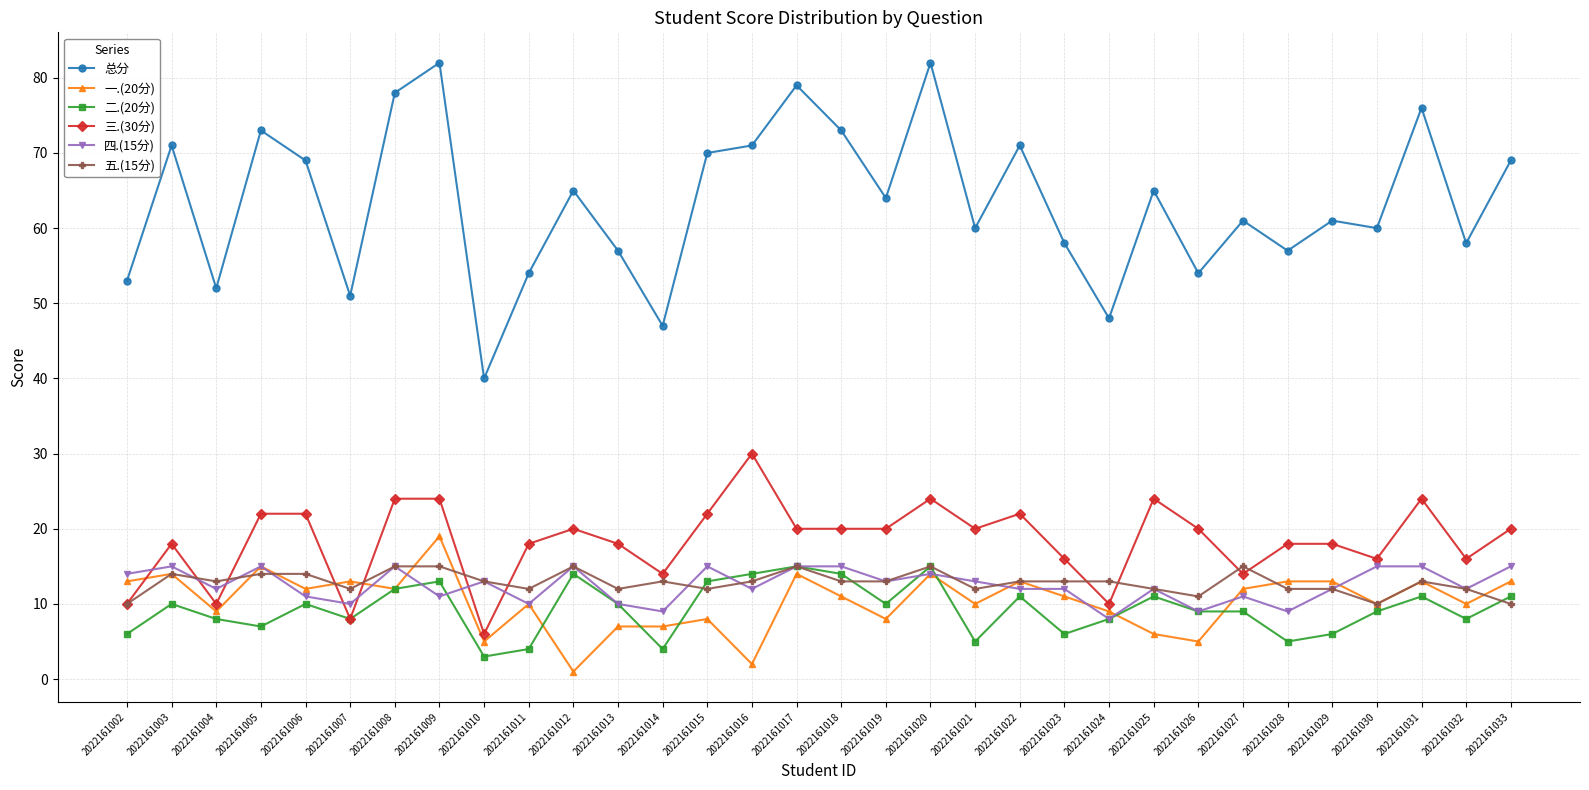

At which label does 总分 reach its minimum?

2022161010